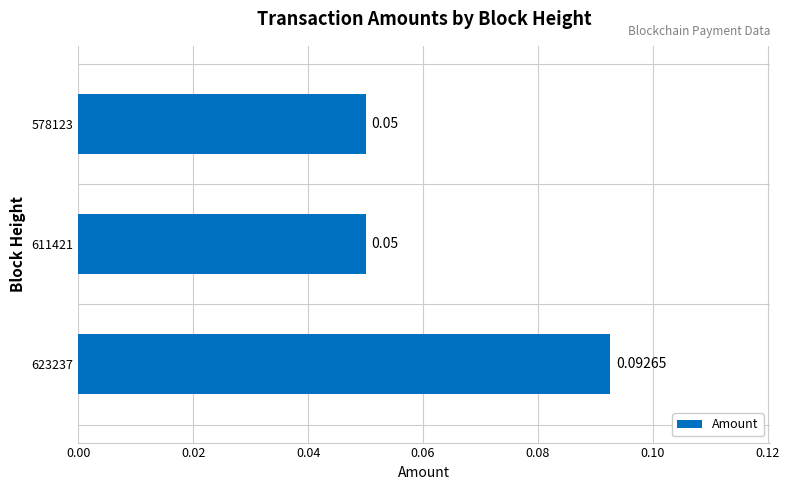

Which has a higher value, 611421 or 623237?

623237